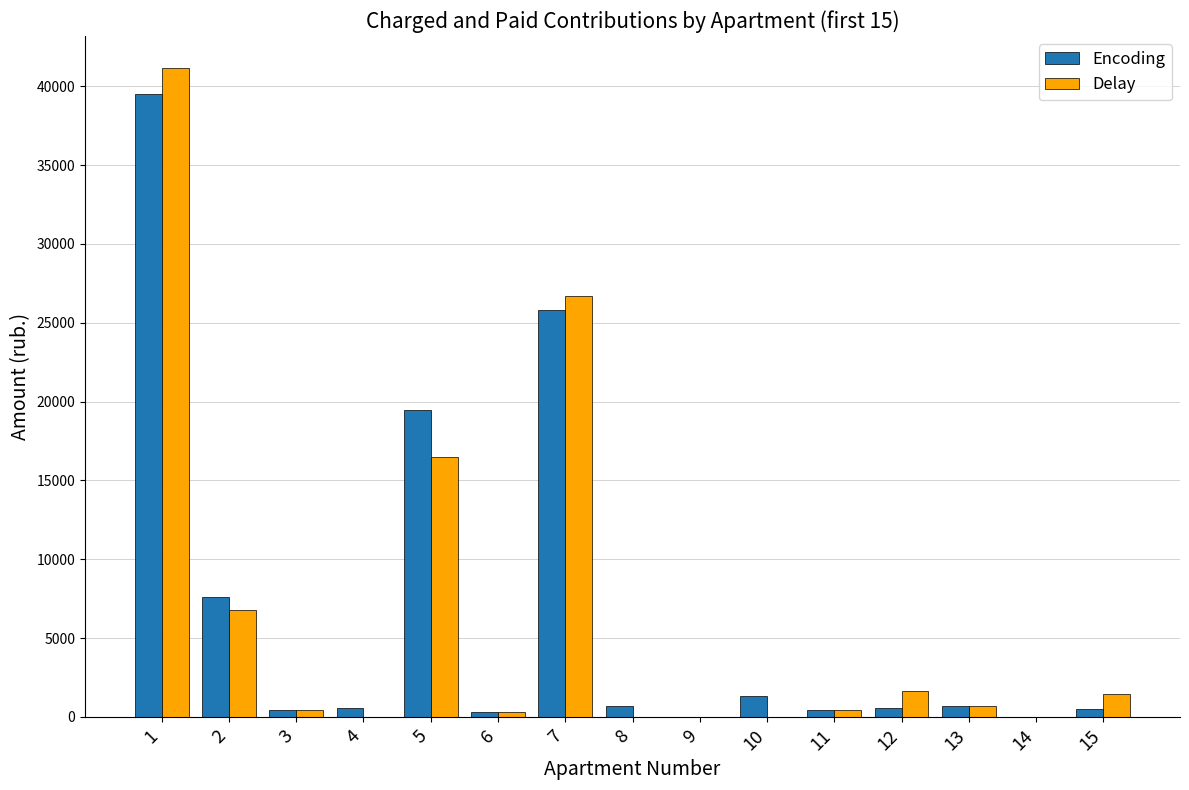

Which series has the widest spread of values?

Delay